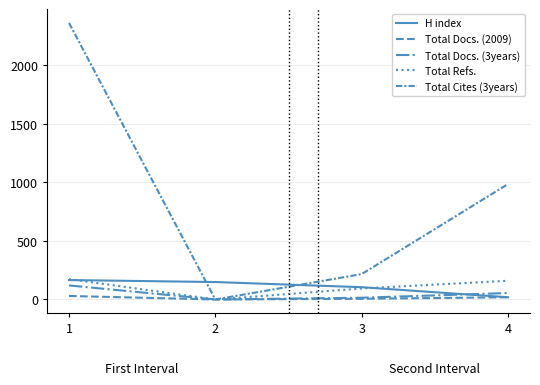

True or false: Total Refs. has more than 2 interior local peaks.

False